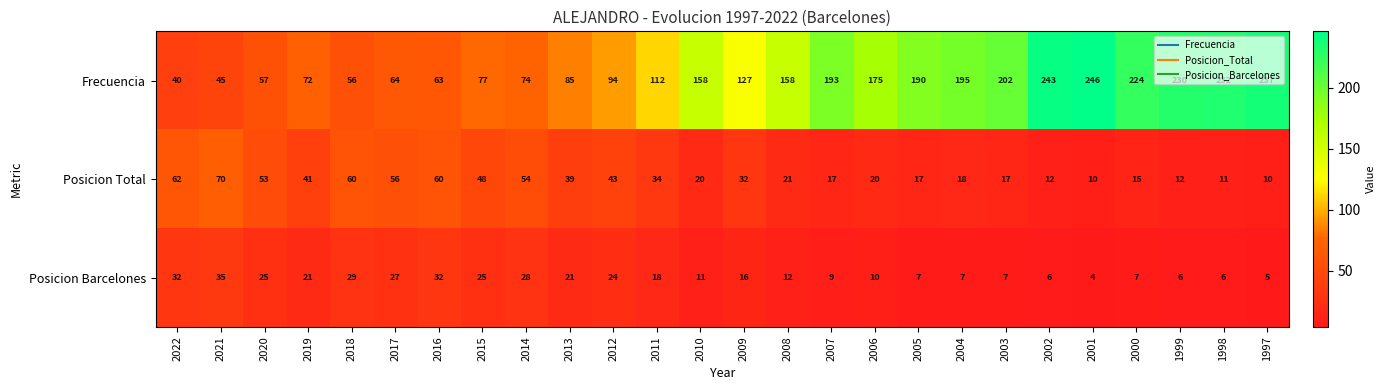

Which series changed the most between 2007 and 2000?

Frecuencia